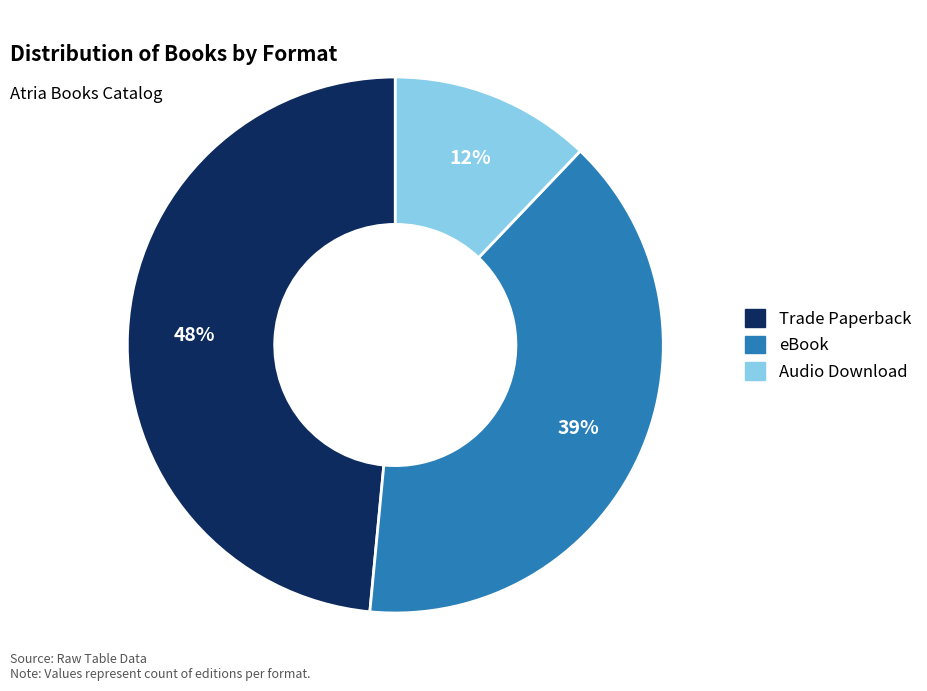

To the nearest percent, what percentage of the pie is eBook?

39%